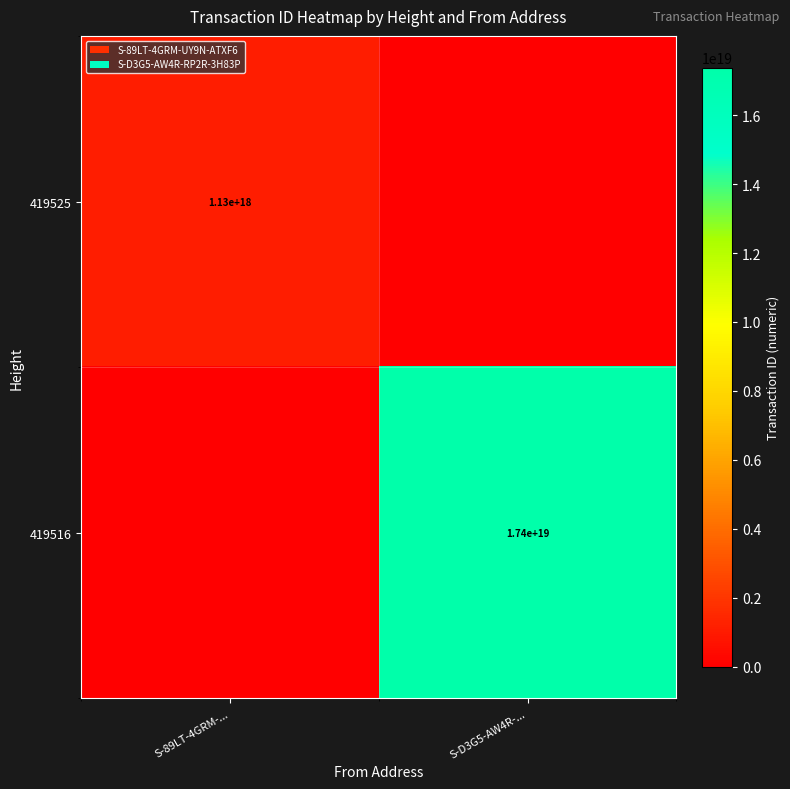

The value of 419516 at S-D3G5-AW4R-... is 27215934172312137728. True or false?

False